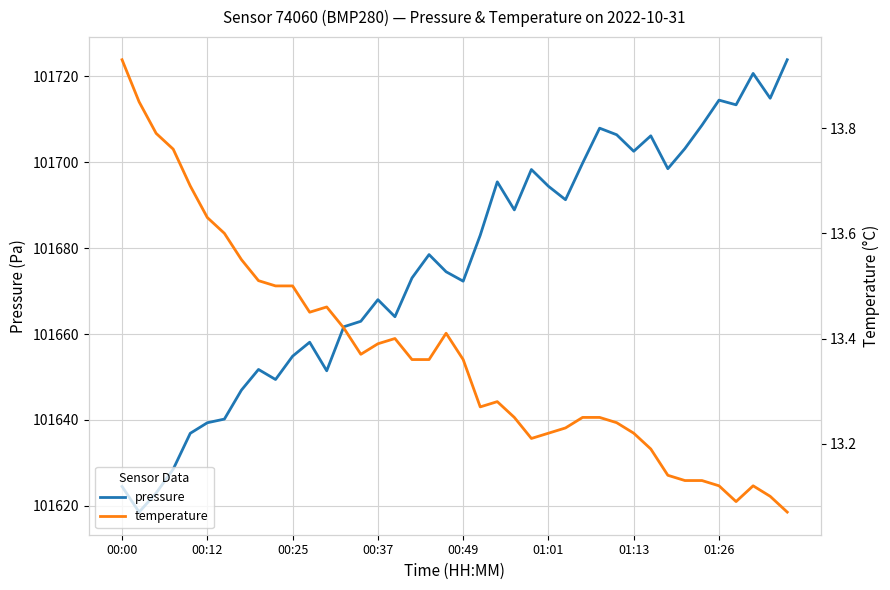

Rank the series by their maximum value, from highest to lowest.

pressure, temperature